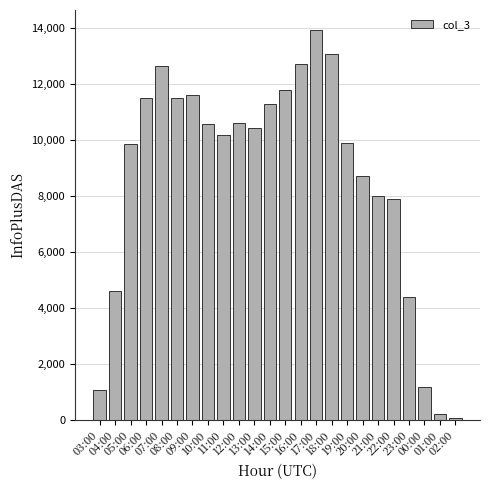

What is the smallest value displayed?

72